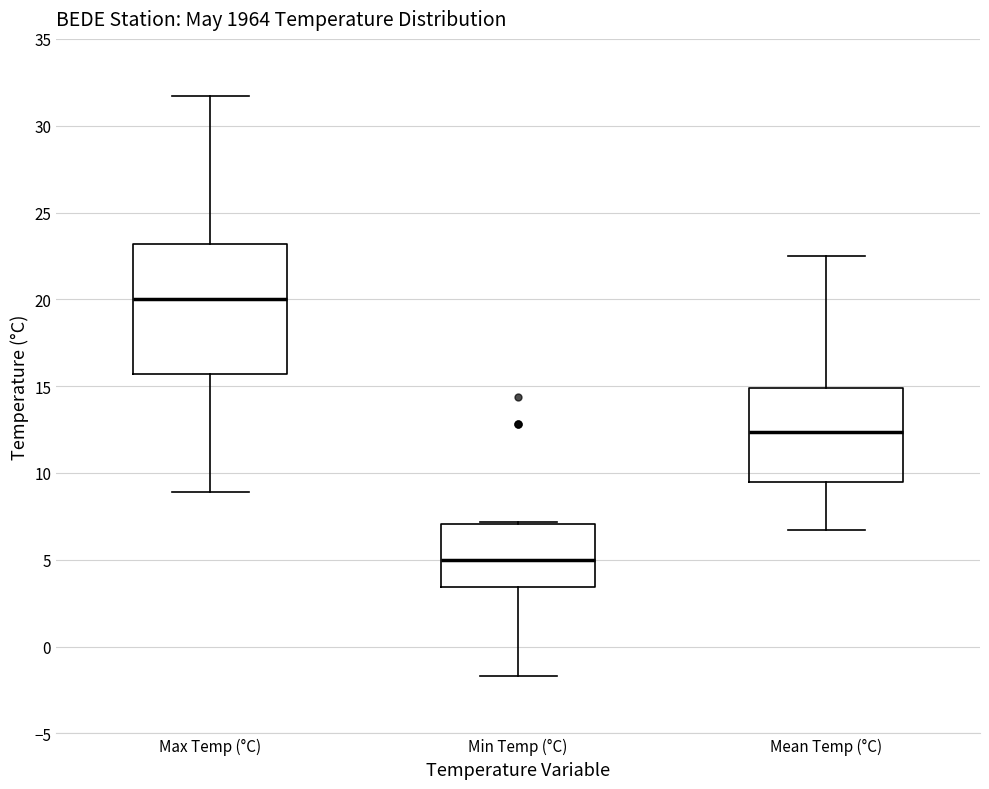

Which box has the highest median line?

Max Temp (°C)